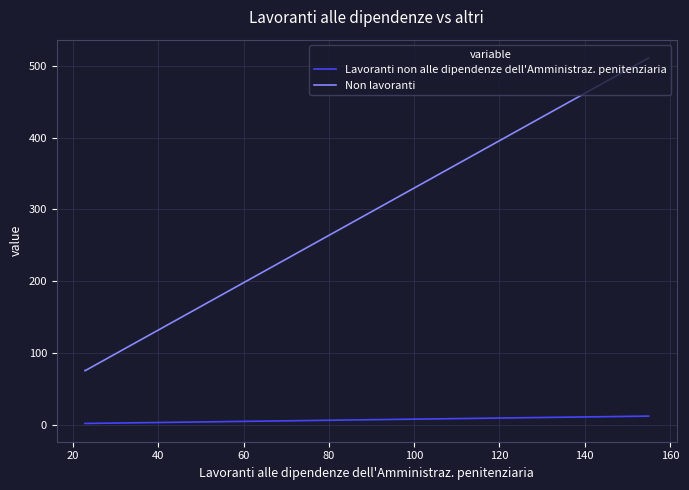

What is the minimum value for Non lavoranti?

75.4